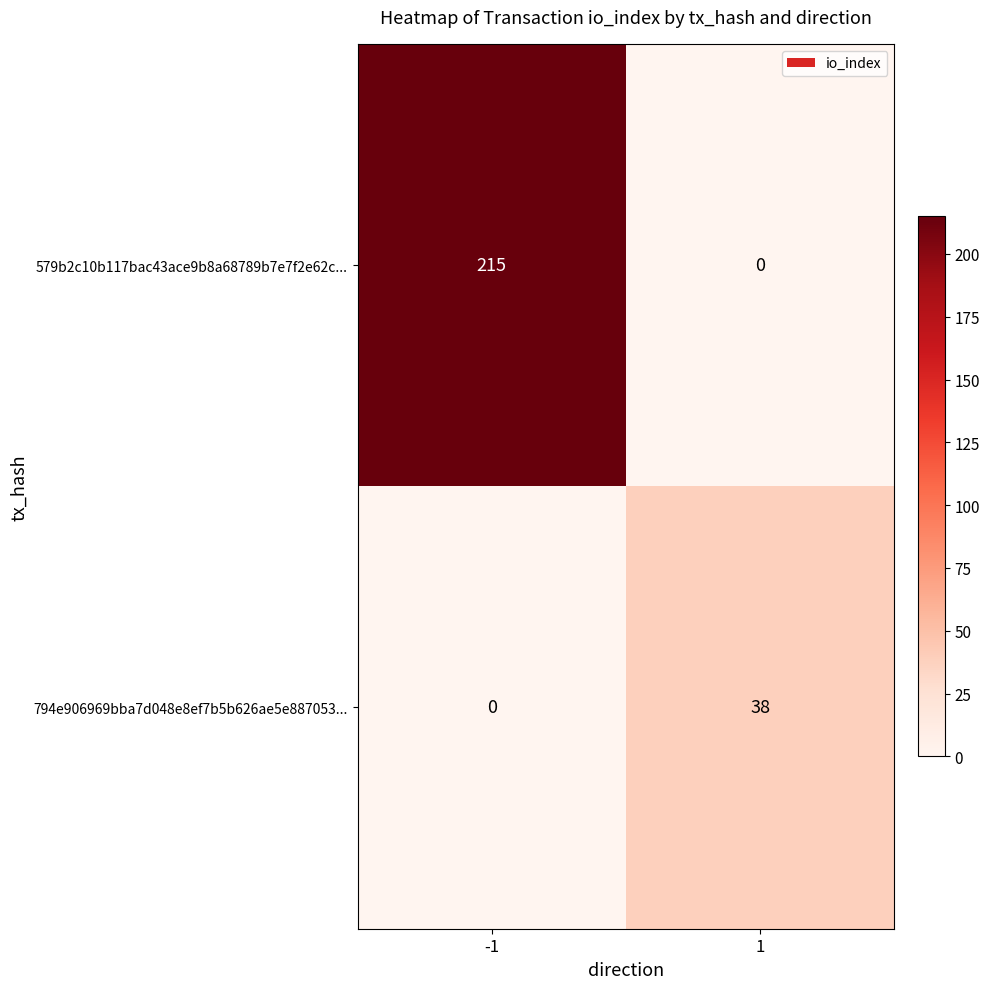

Reading left to right, list all the values displayed in this chart.

579b2c10b117bac43ace9b8a68789b7e7f2e62c...: -1=215	1=0
794e906969bba7d048e8ef7b5b626ae5e887053...: -1=0	1=38